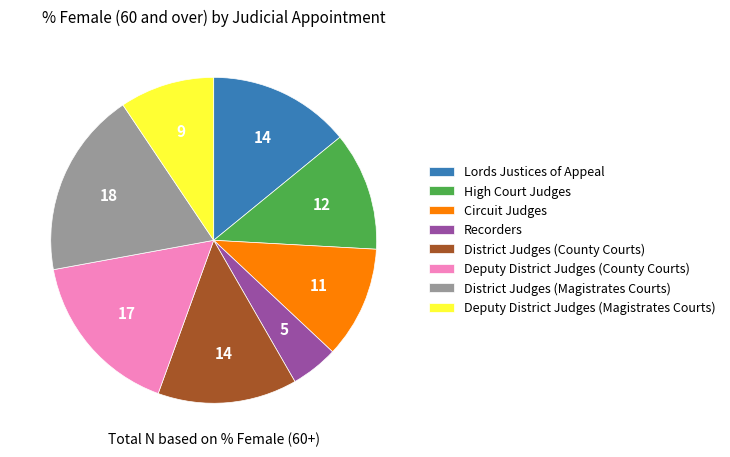

True or false: Deputy District Judges (County Courts) accounts for 3% of the total.

False